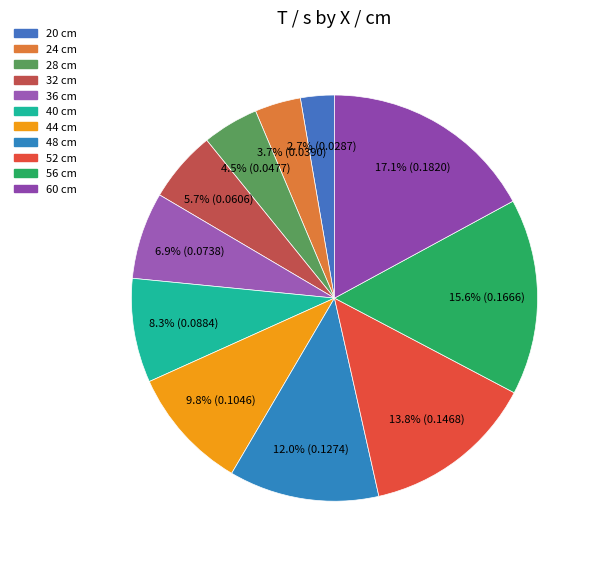

How many slices are in this pie chart?

11